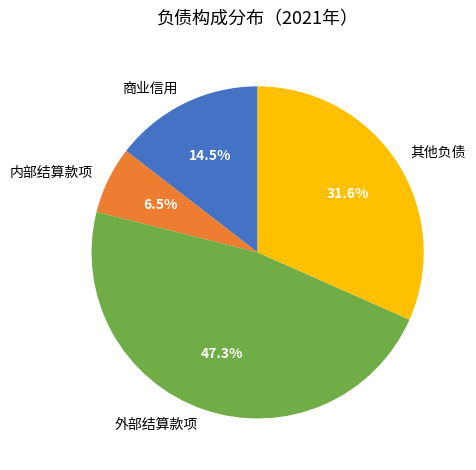

Count the number of slices in the pie.

4